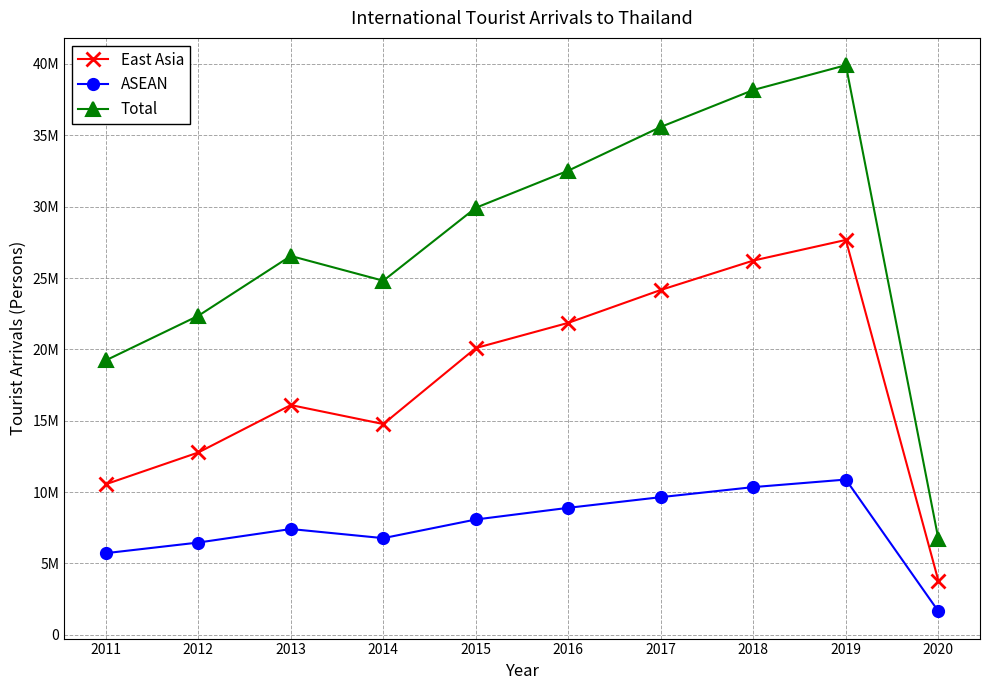

Rank the series at 2015 from highest to lowest value.

Total, East Asia, ASEAN